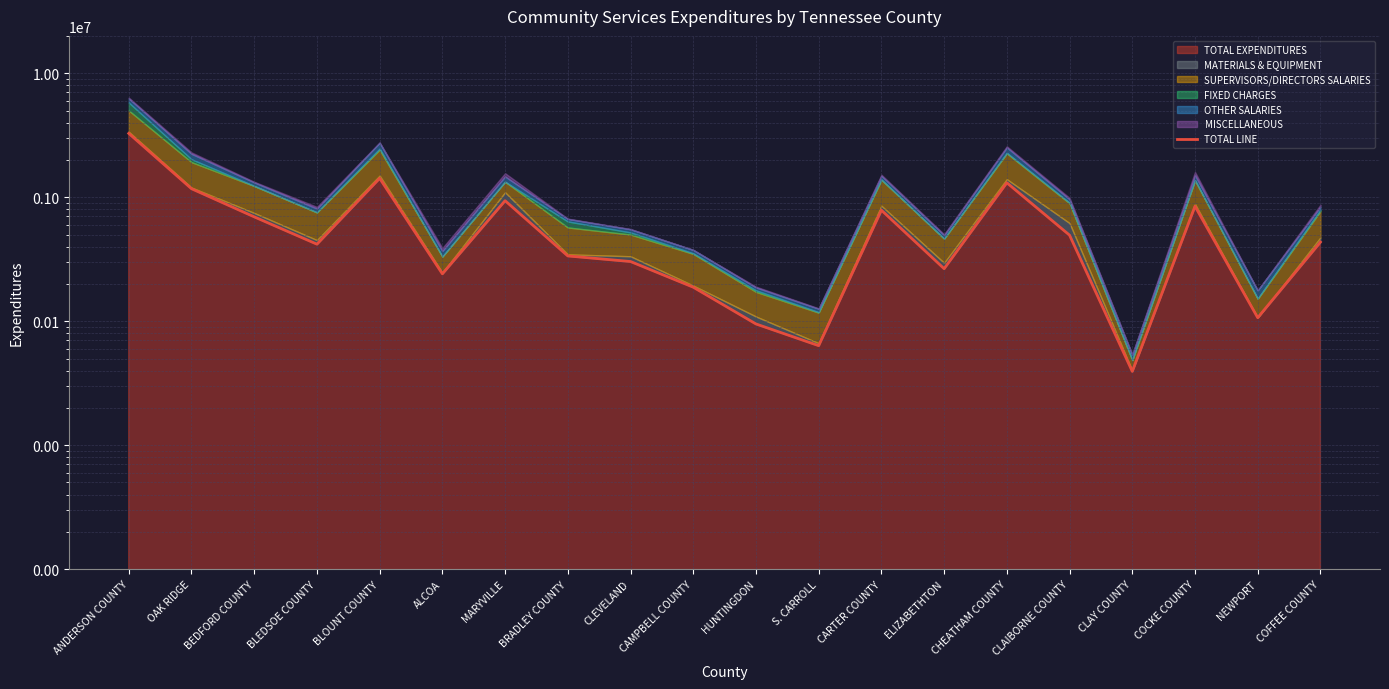

What is the difference between the values at ELIZABETHTON and ANDERSON COUNTY?

3005486.3